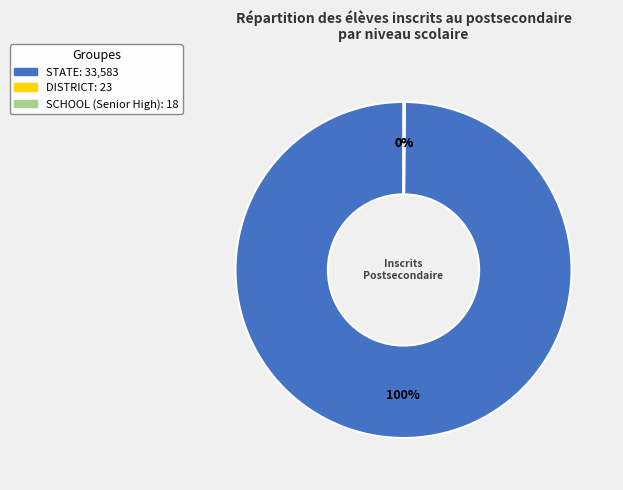

To the nearest percent, what is the average slice percentage?

33%